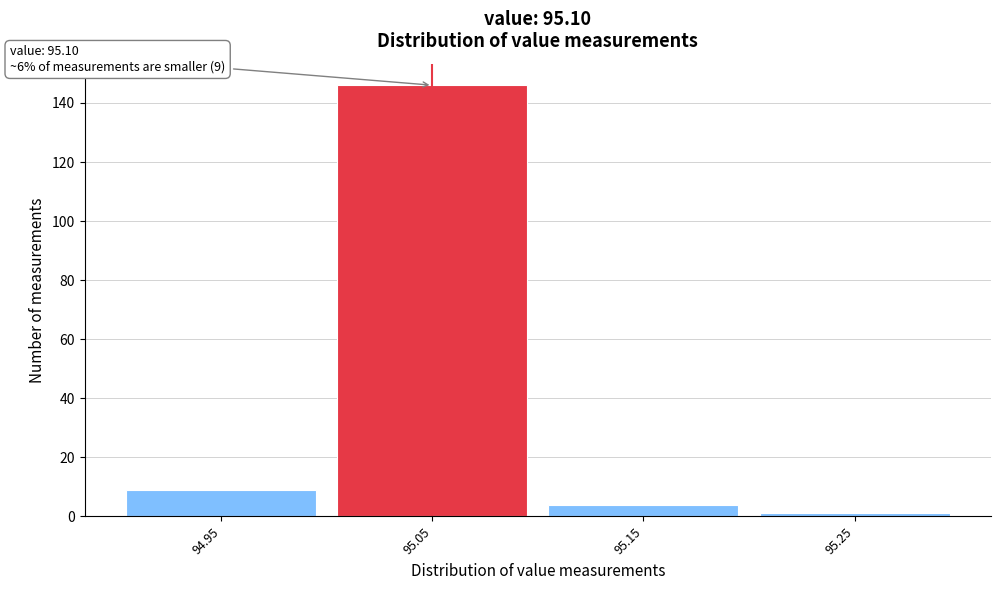

Reading left to right, what are all the values shown in this chart?

94.95=9	95.05=146	95.15=4	95.25=1